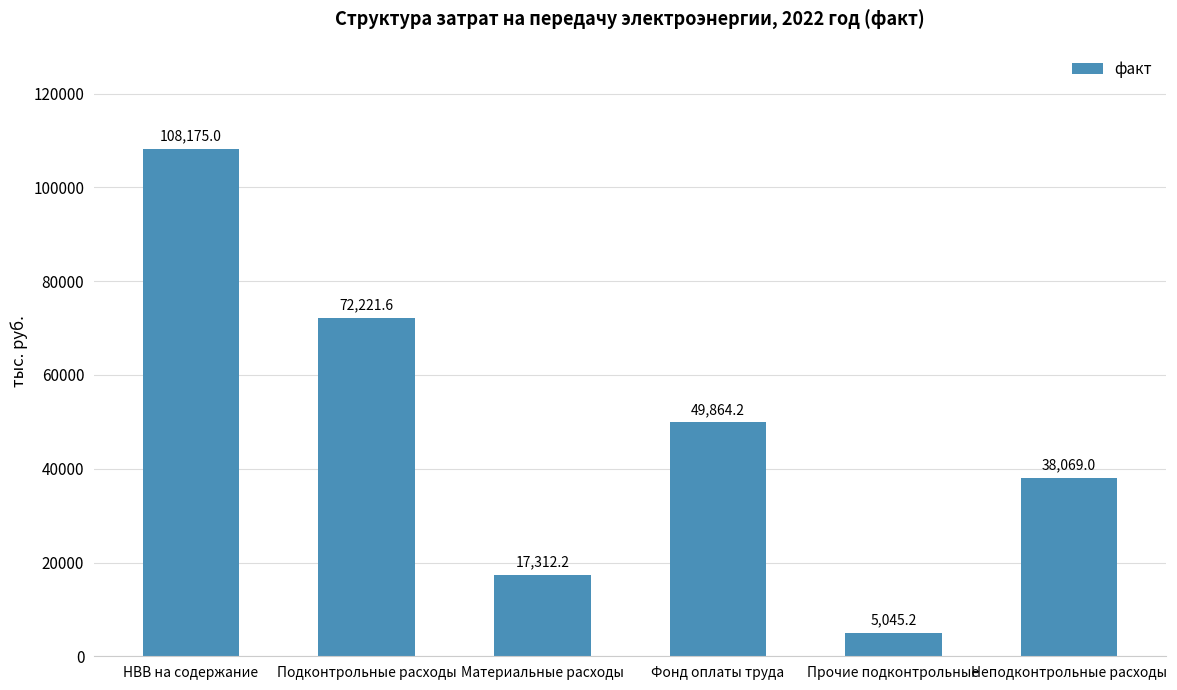

What is the value of the 1st bar from the left?

108175.0